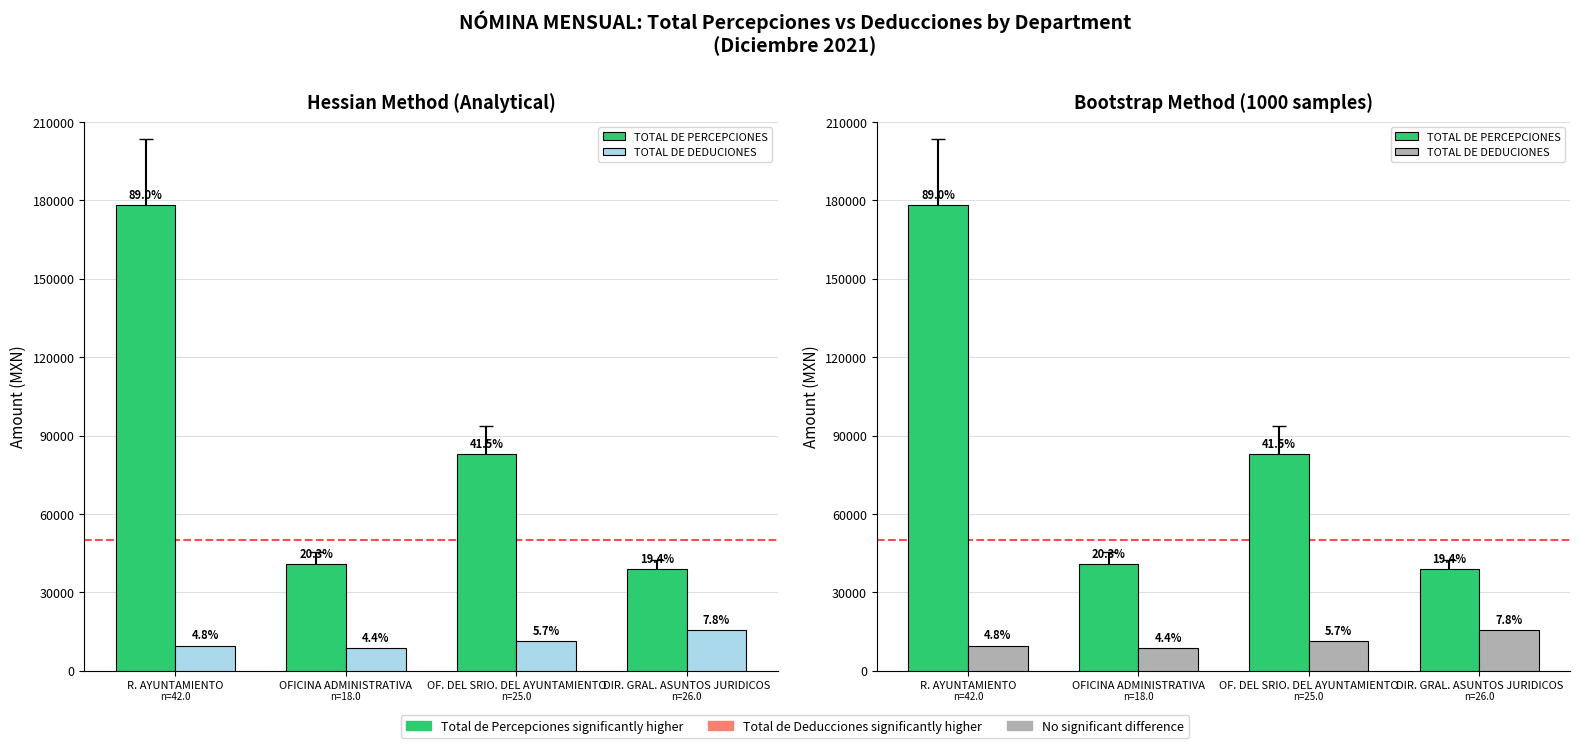

Between DIR. GRAL. ASUNTOS JURIDICOS and OFICINA ADMINISTRATIVA, which is larger?

OFICINA ADMINISTRATIVA